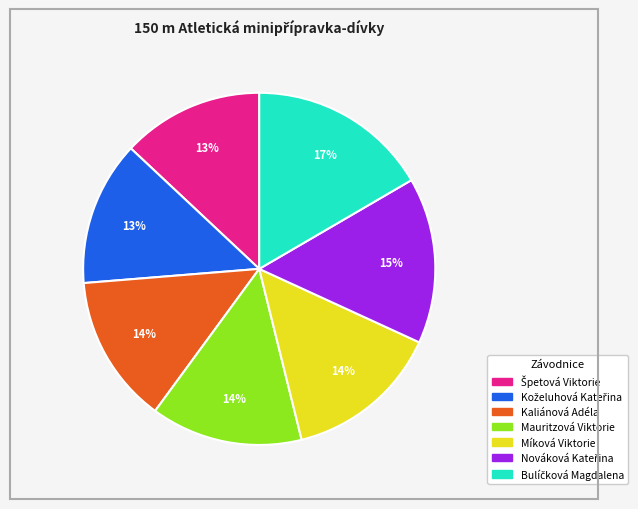

What is the ratio of the value at Mauritzová Viktorie to the value at Kaliánová Adéla?

1.0